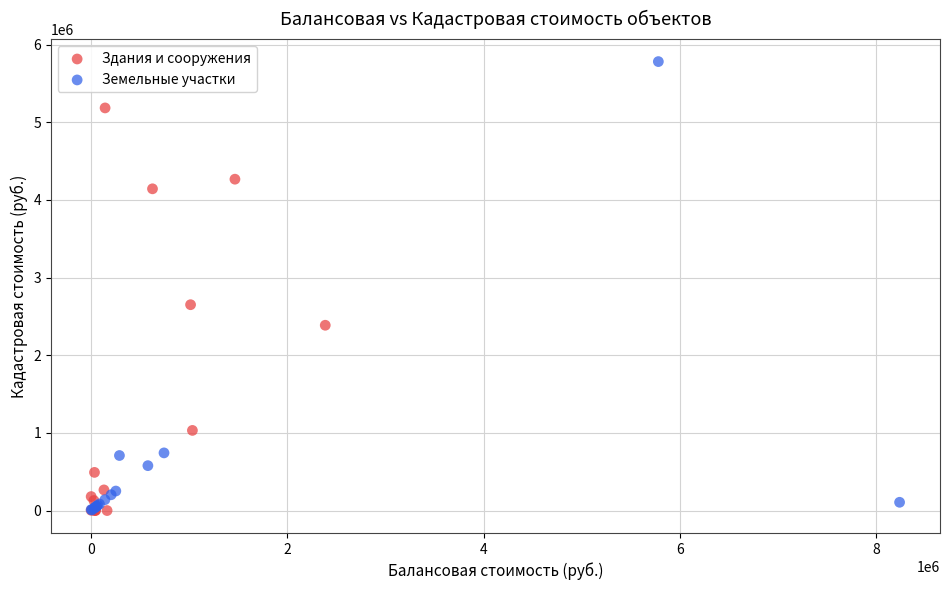

Which series has the largest Y range (max minus min)?

Земельные участки